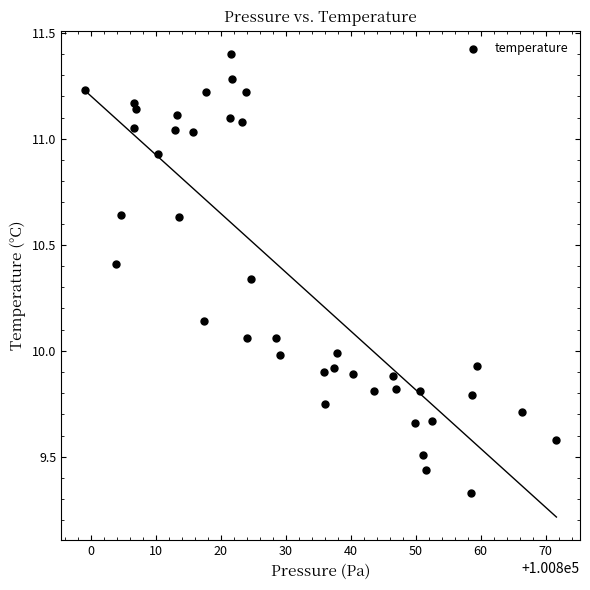

What is the range of Y values (max minus min)?

2.1